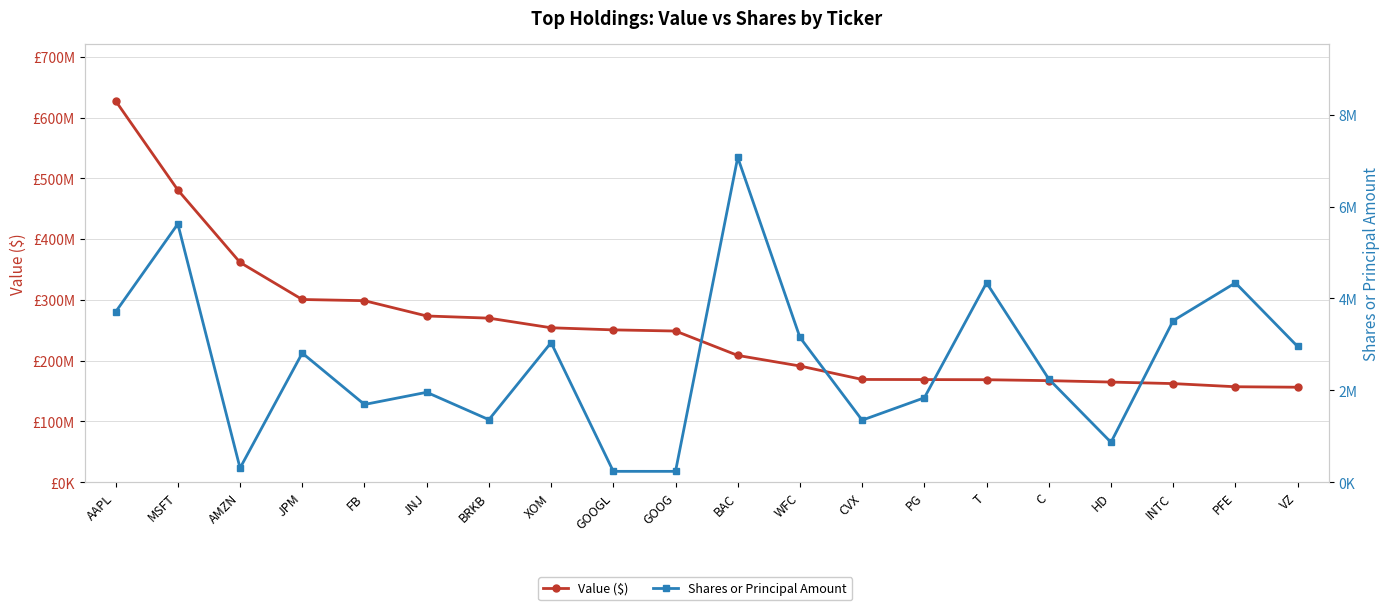

What is the difference between the second highest and minimum values in the Shares or Principal Amount series?

5382763